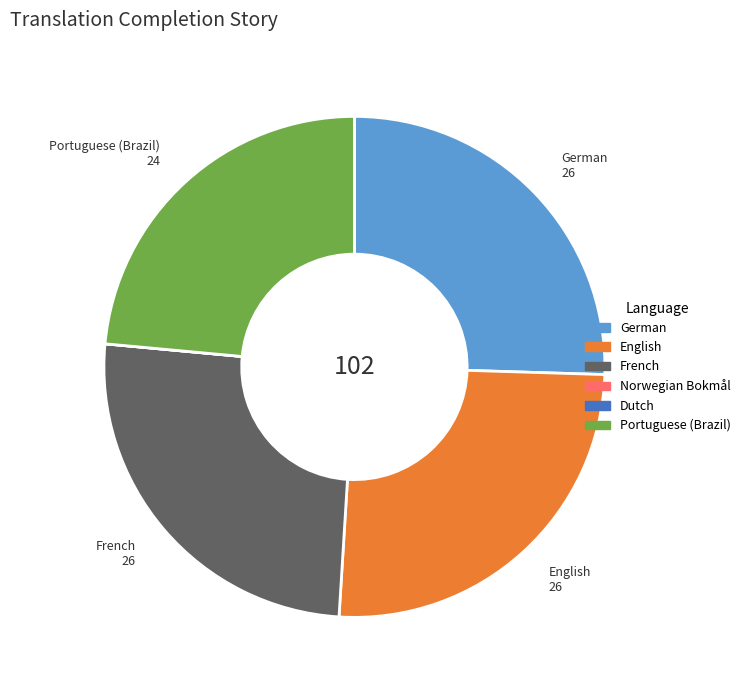

Is it true that French is 25% of the pie?

True